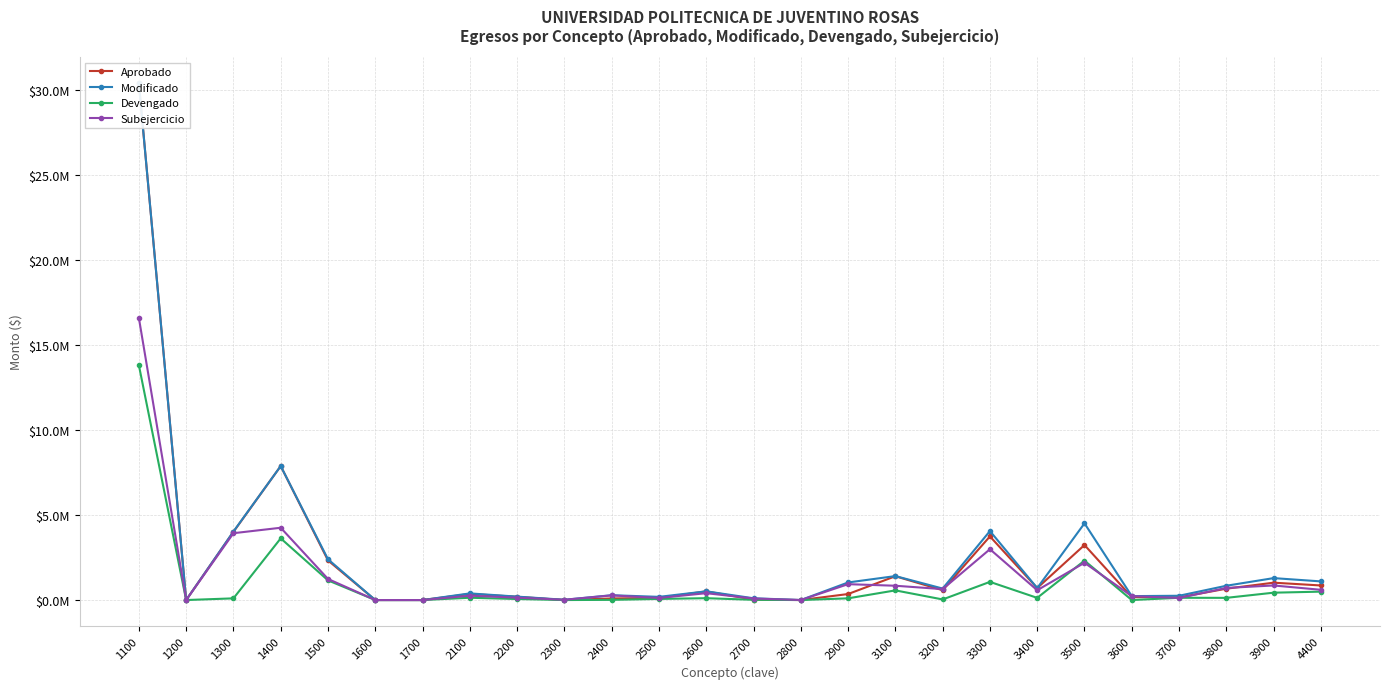

After their last crossing, which series has the higher values: Aprobado or Subejercicio?

Aprobado